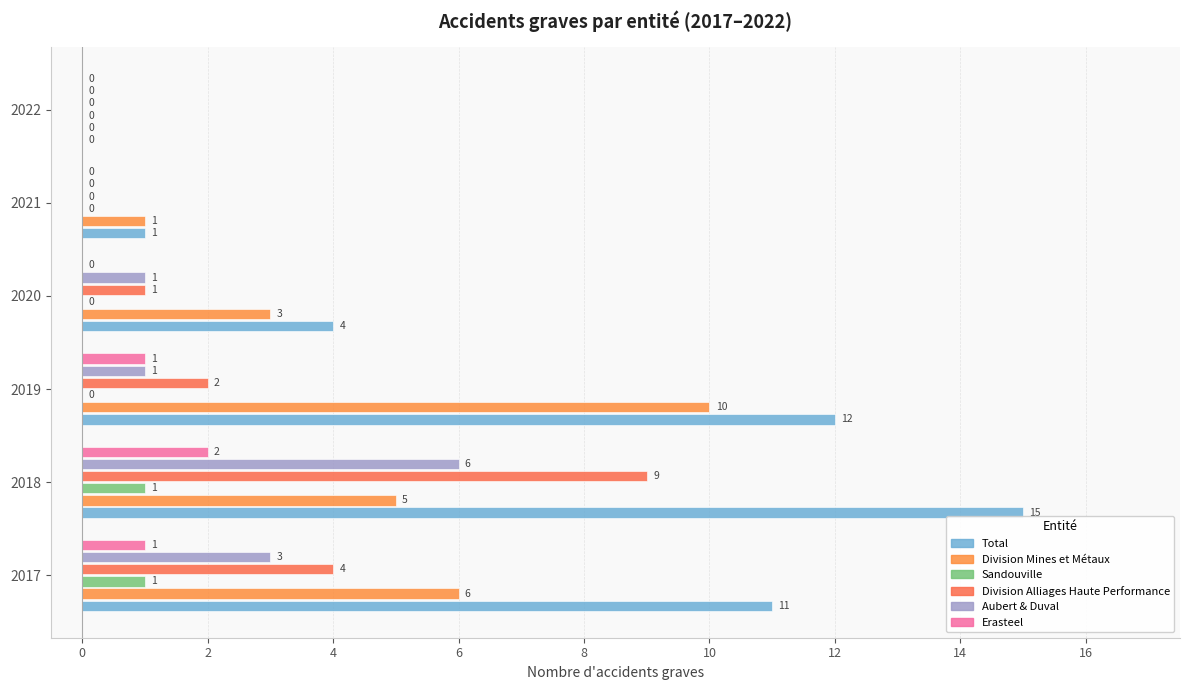

How many positive values does the Total series have?

5